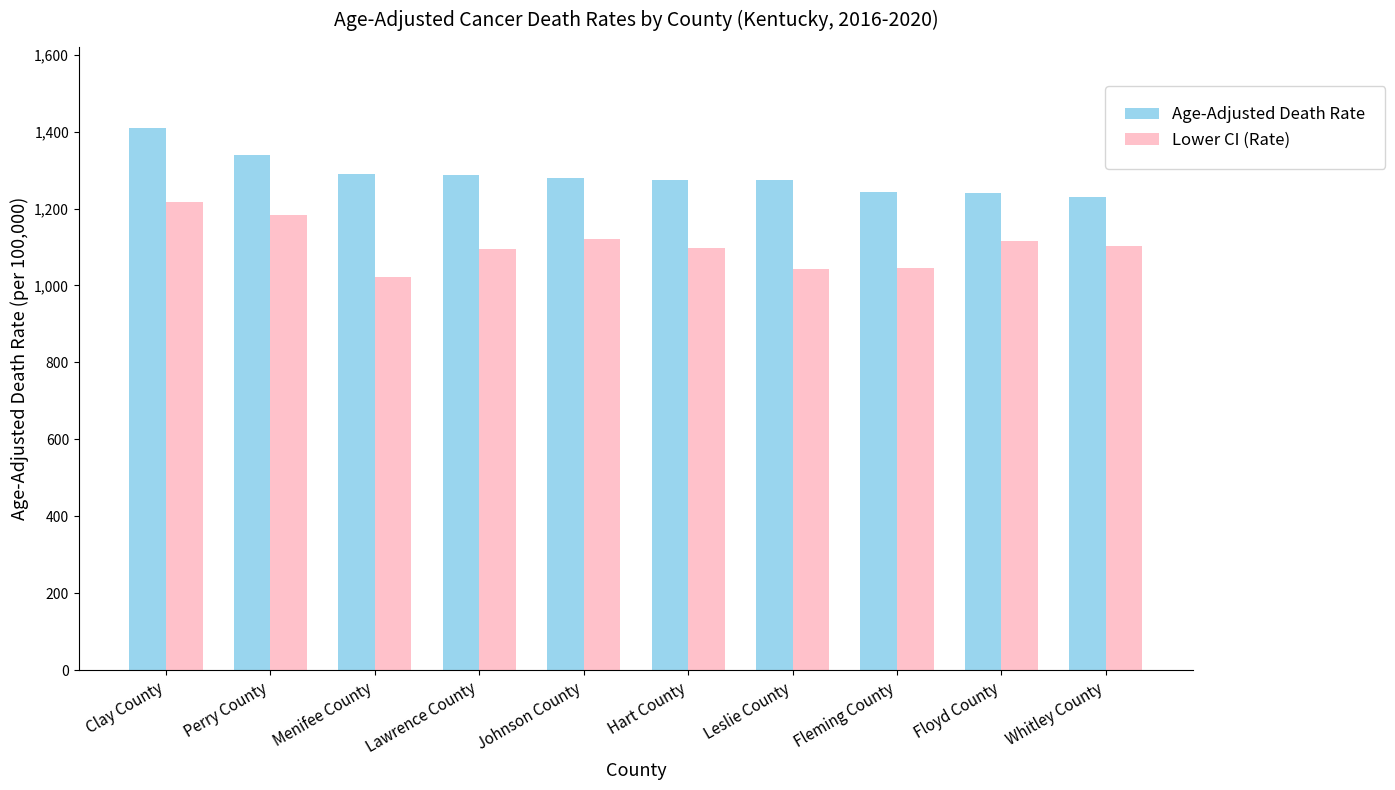

What position from the left is Clay County?

1